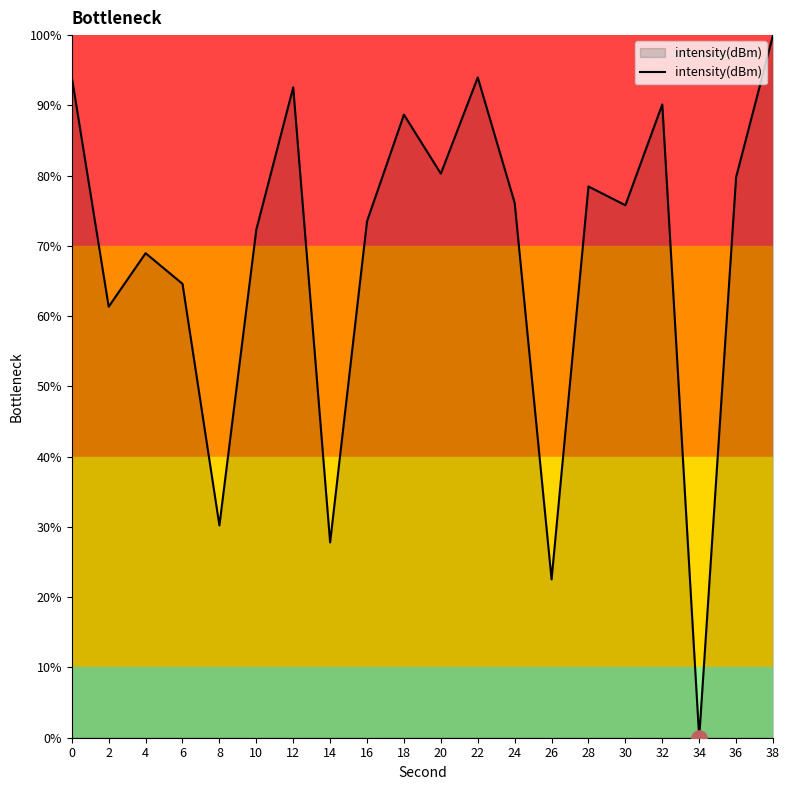

What is the change in value from 6 to 10?

+7.7